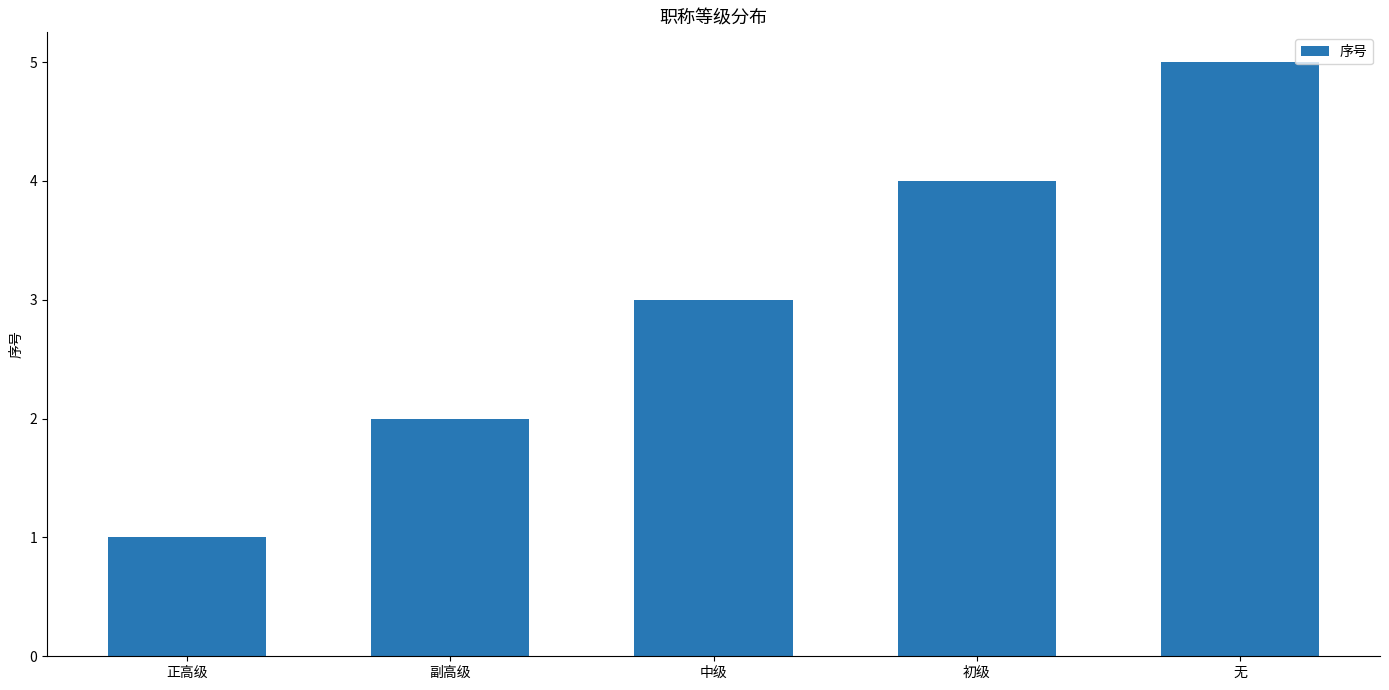

Reading left to right, extract all data points from this chart.

正高级=1	副高级=2	中级=3	初级=4	无=5